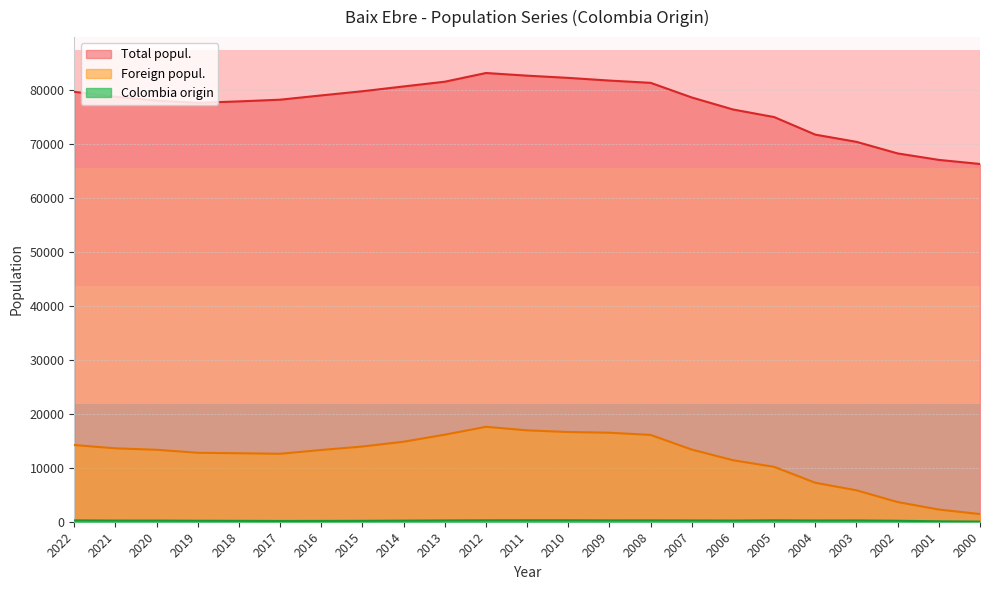

What are all the series names shown in the legend?

Total popul., Foreign popul., Colombia origin